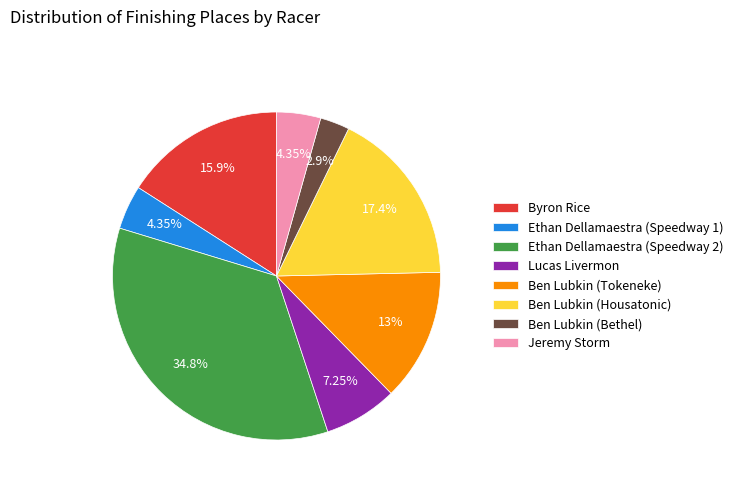

Does Jeremy Storm represent more than half of the total?

No